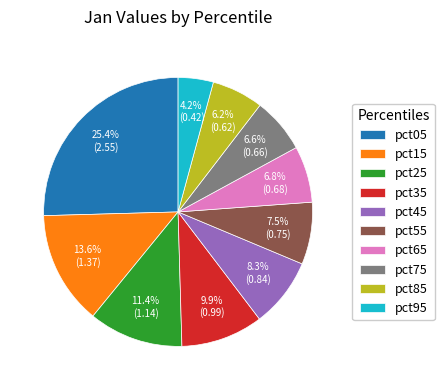

Is it true that pct75 is 14% of the pie?

False